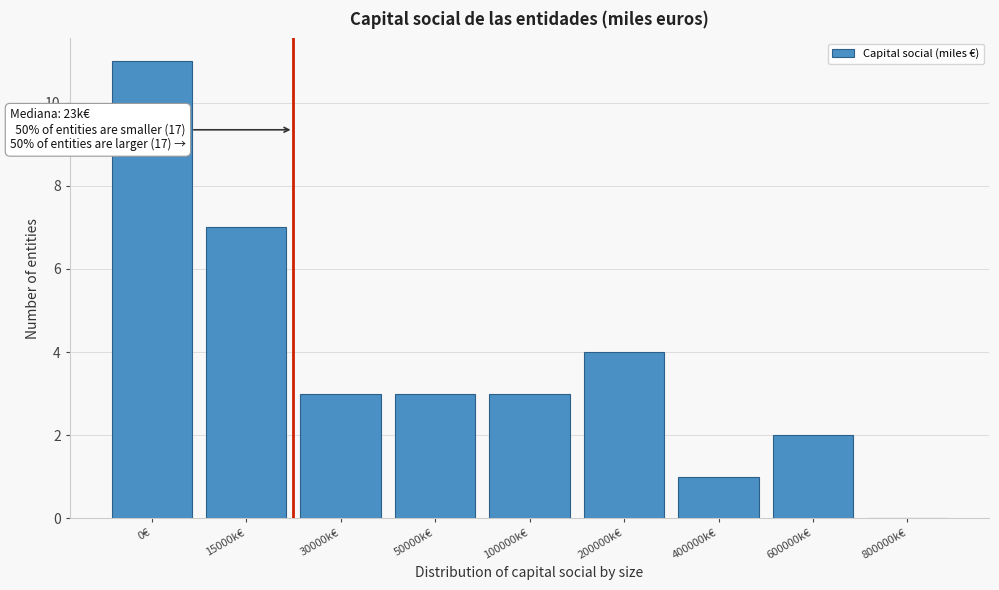

Reading right to left, transcribe all the data shown in this chart.

800000k€=0	600000k€=2	400000k€=1	200000k€=4	100000k€=3	50000k€=3	30000k€=3	15000k€=7	0€=11